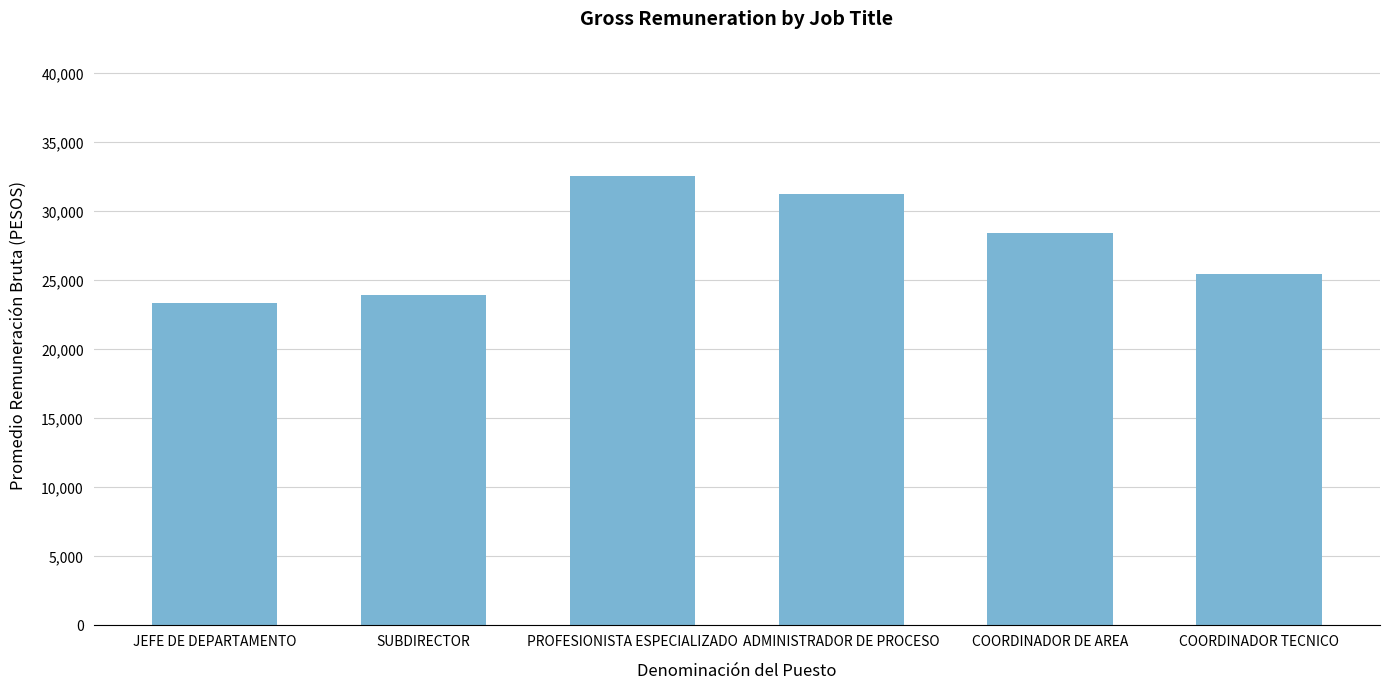

How many bars are there in total?

6